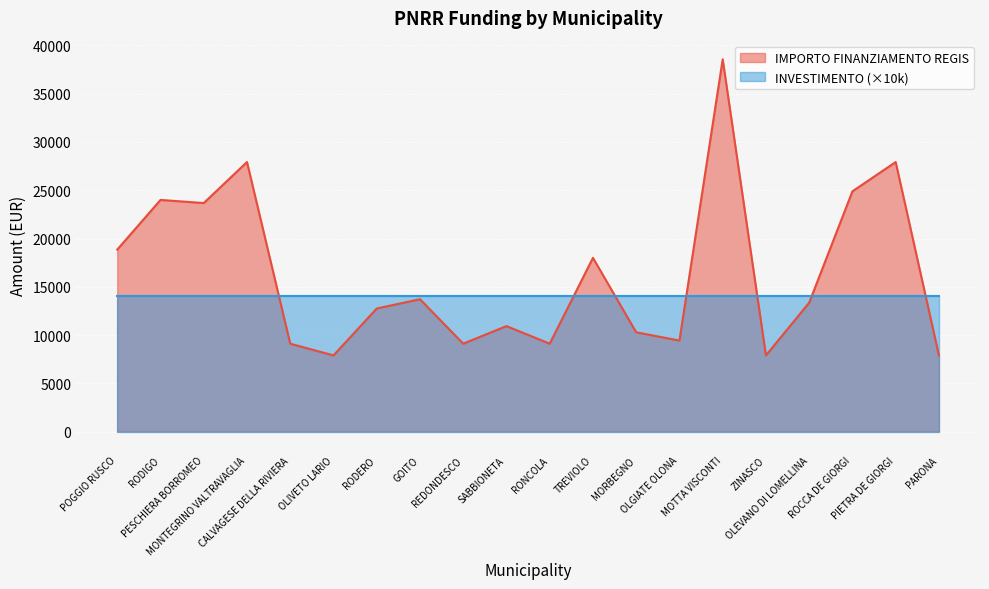

Rank the series by their maximum value, from highest to lowest.

IMPORTO FINANZIAMENTO REGIS, INVESTIMENTO (×10k)